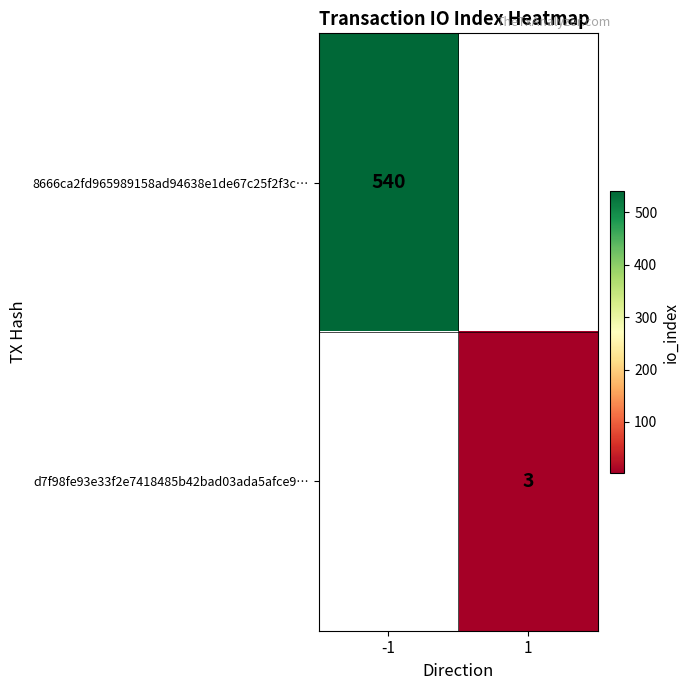

Is it true that d7f98fe93e33f2e7418485b42bad03ada5afce9… equals 3 at 1?

True